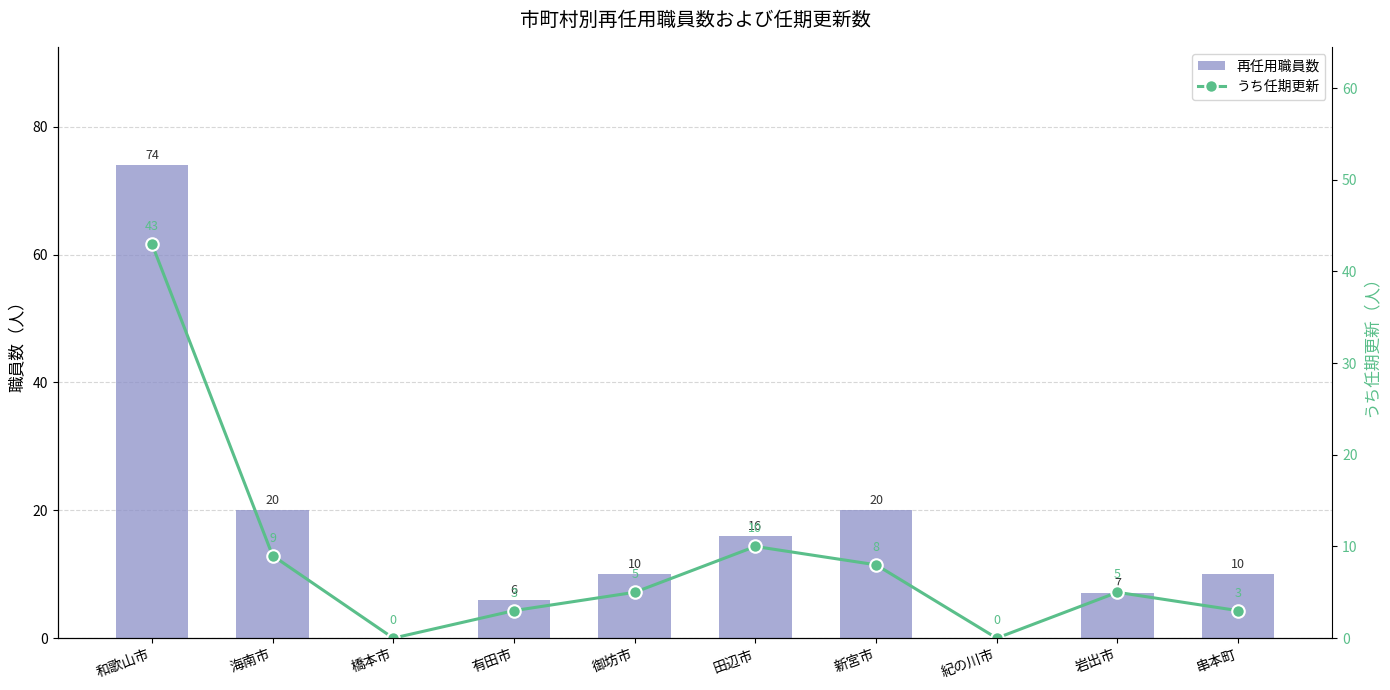

What position from the left is 田辺市?

6